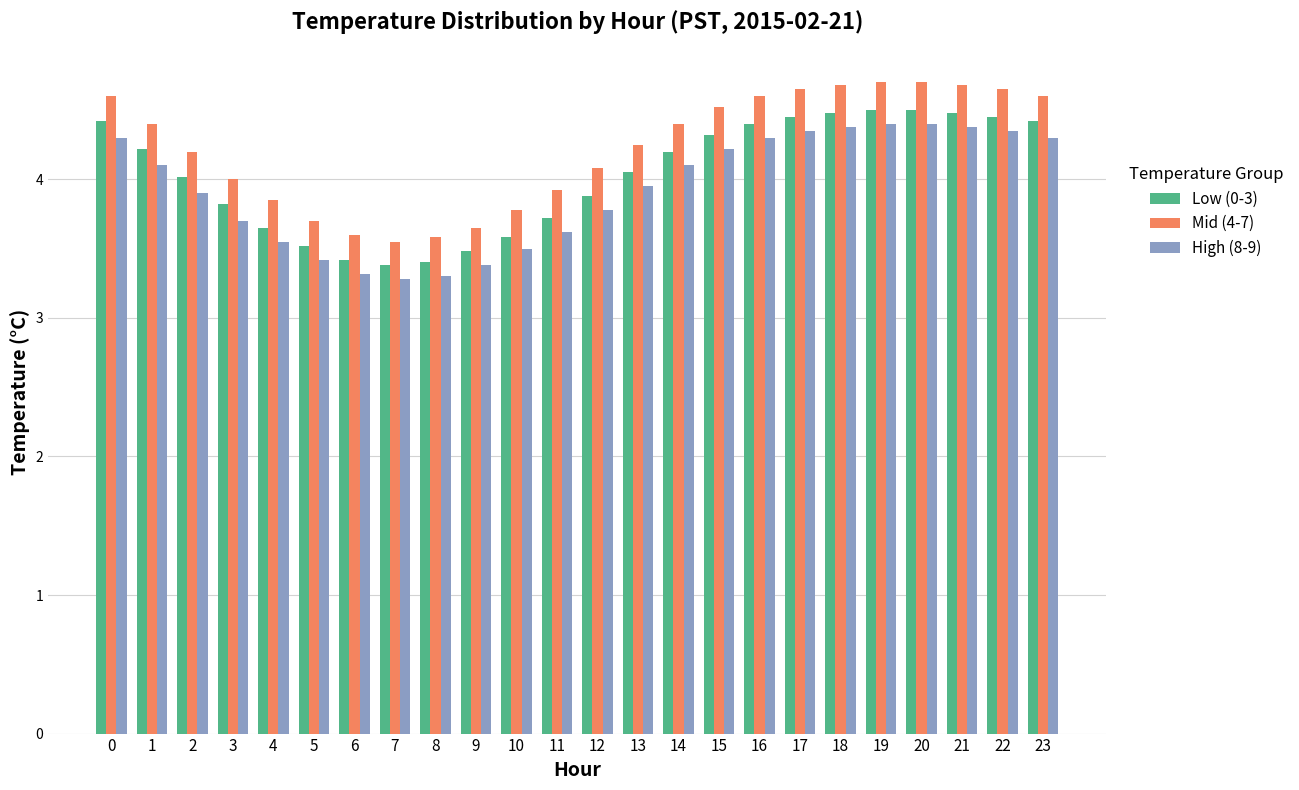

How many distinct data groups are displayed?

3